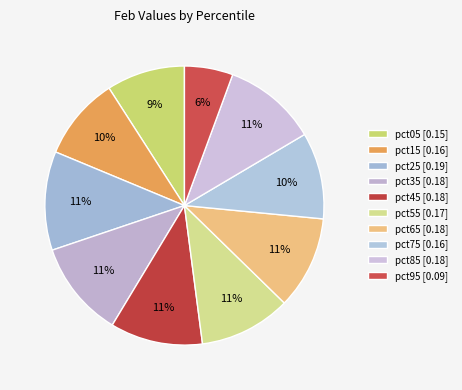

What percentage is the pct75 slice, to the nearest percent?

10%